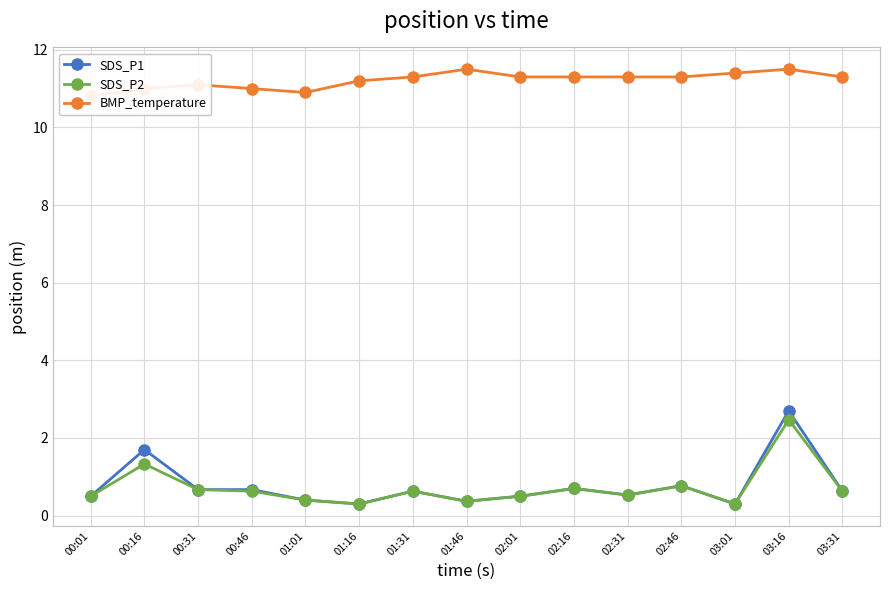

What are all the series names shown in the legend?

SDS_P1, SDS_P2, BMP_temperature